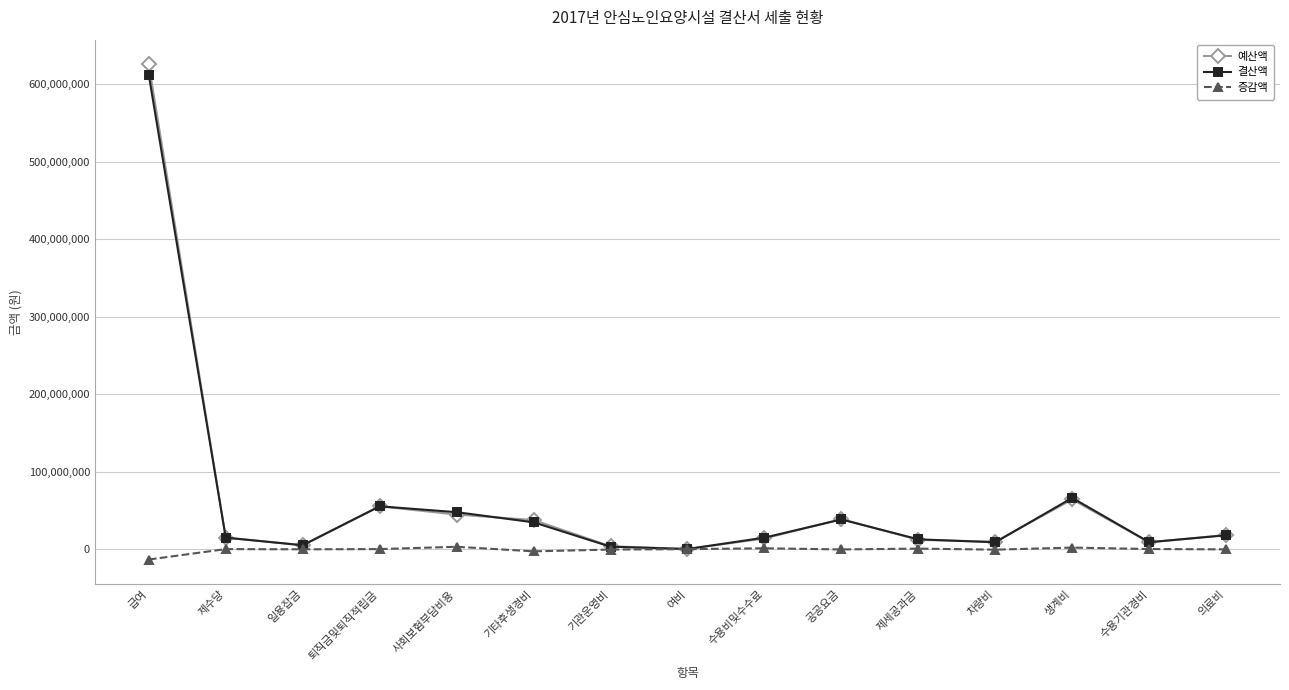

What is the difference between the second highest and second lowest values in the 결산액 series?

62936530